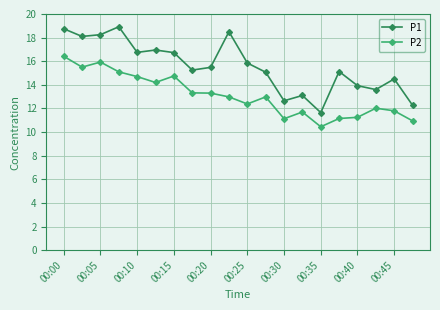

What is the highest value of the P2 series?

16.4